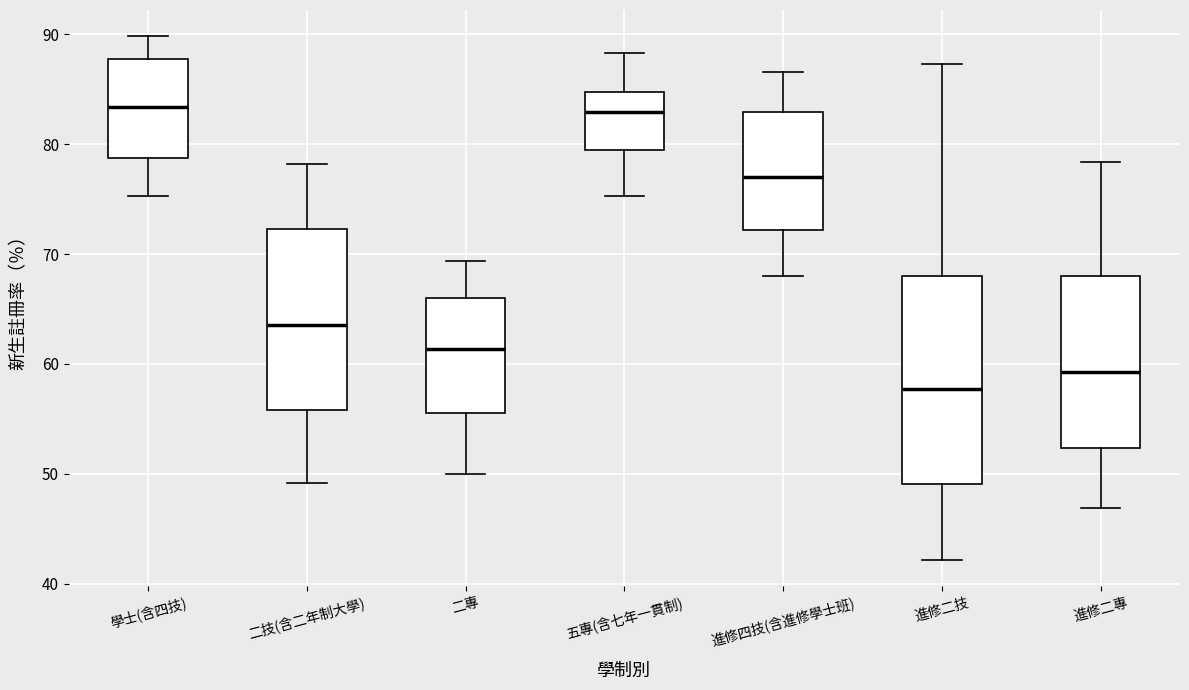

Where is the lower edge of the box for 二專 on the y-axis? The values are not printed on the chart, so give them approximately, as read against the axis.

56